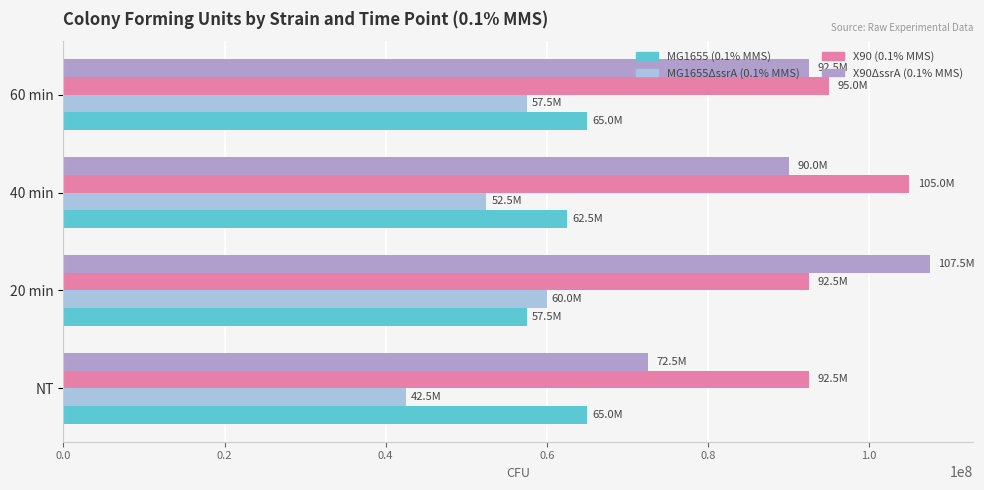

What are all the series names shown in the legend?

MG1655 (0.1% MMS), MG1655ΔssrA (0.1% MMS), X90 (0.1% MMS), X90ΔssrA (0.1% MMS)